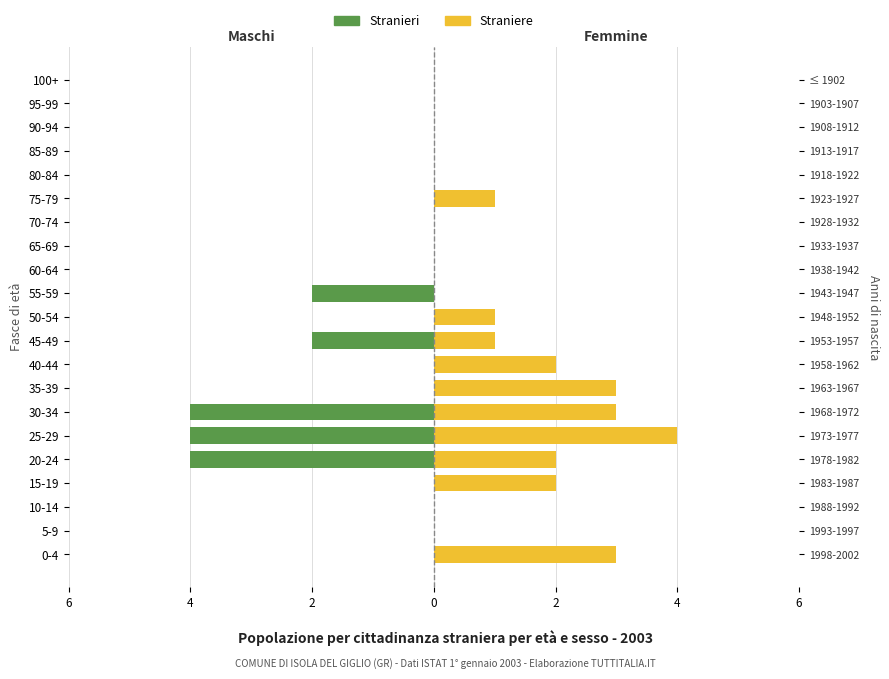

Reading left to right, list all the values displayed in this chart.

Stranieri: 0	0	0	0	-4	-4	-4	0	0	-2	0	-2	0	0	0	0	0	0	0	0	0
Straniere: 3	0	0	2	2	4	3	3	2	1	1	0	0	0	0	1	0	0	0	0	0